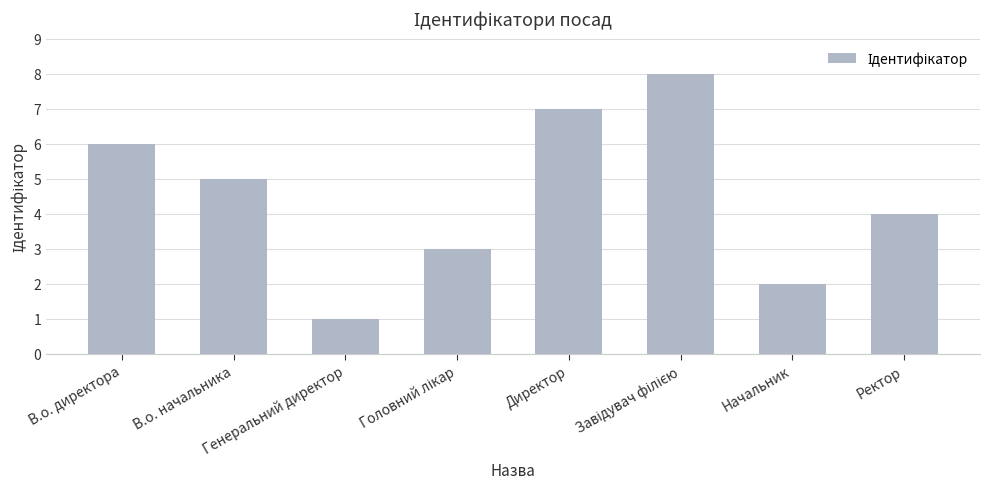

What is the maximum value shown in the chart?

8